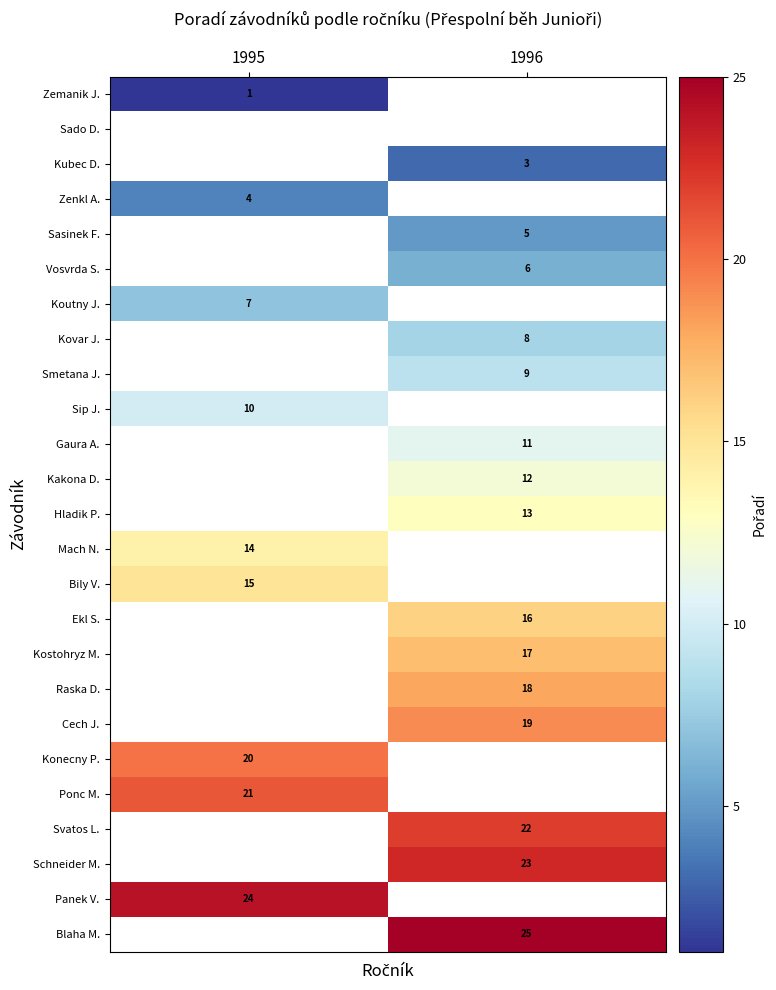

At how many categories does at least one series exceed 14?

2